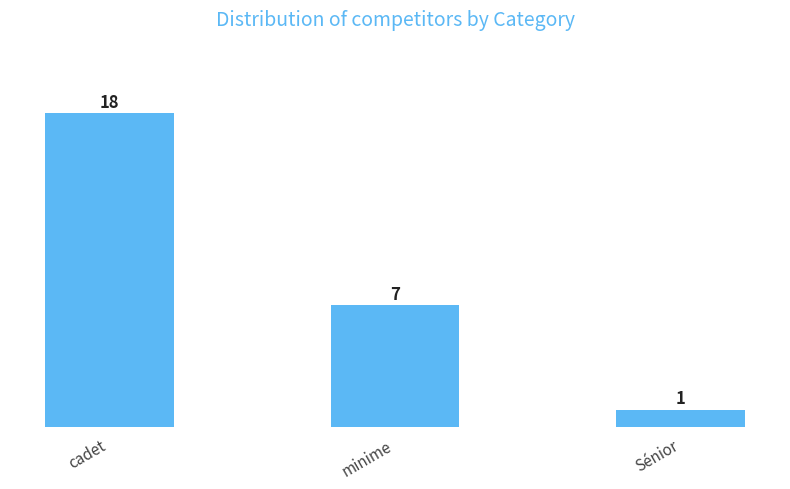

Reading left to right, extract all data points from this chart.

18	7	1